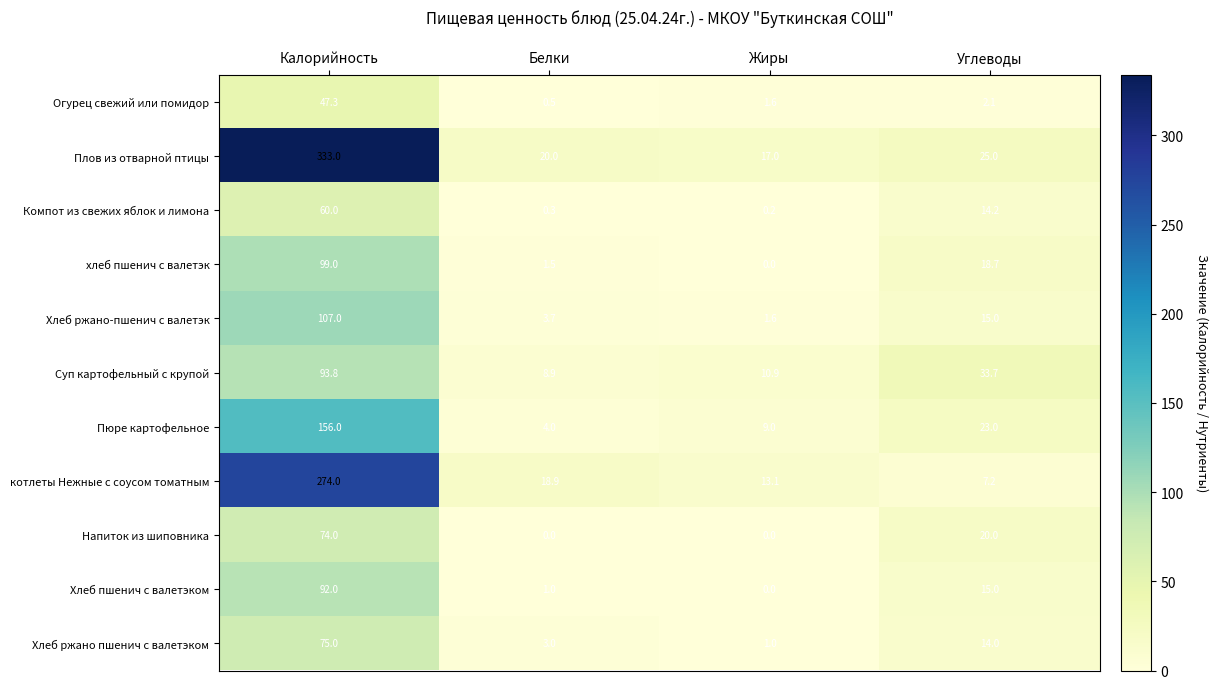

What is the greatest value displayed?

333.0